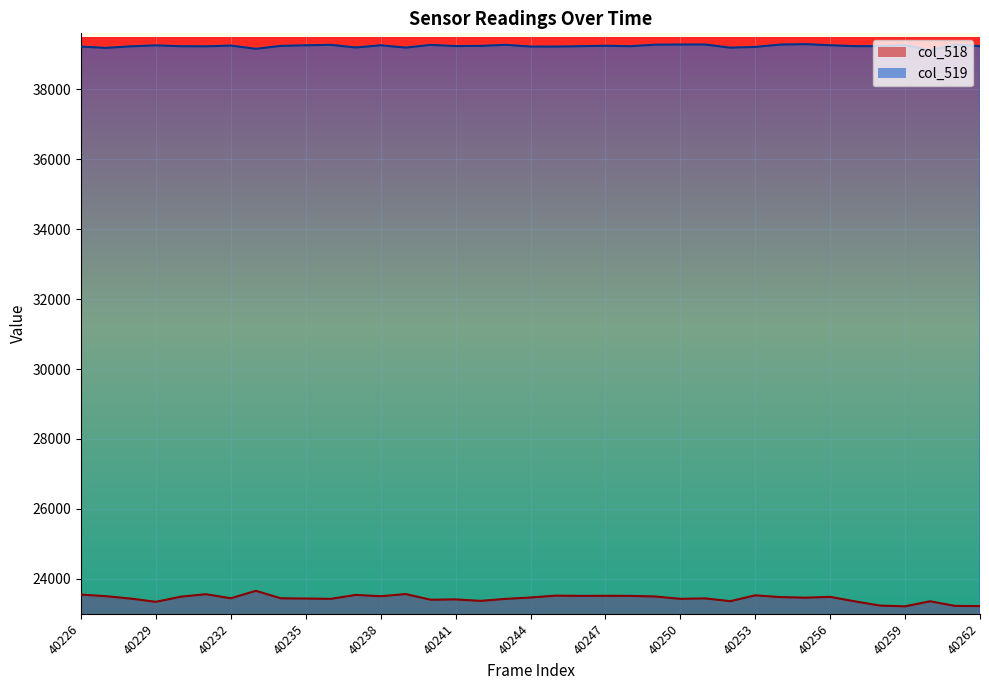

Which has a higher value, 40229 or 40249?

40249